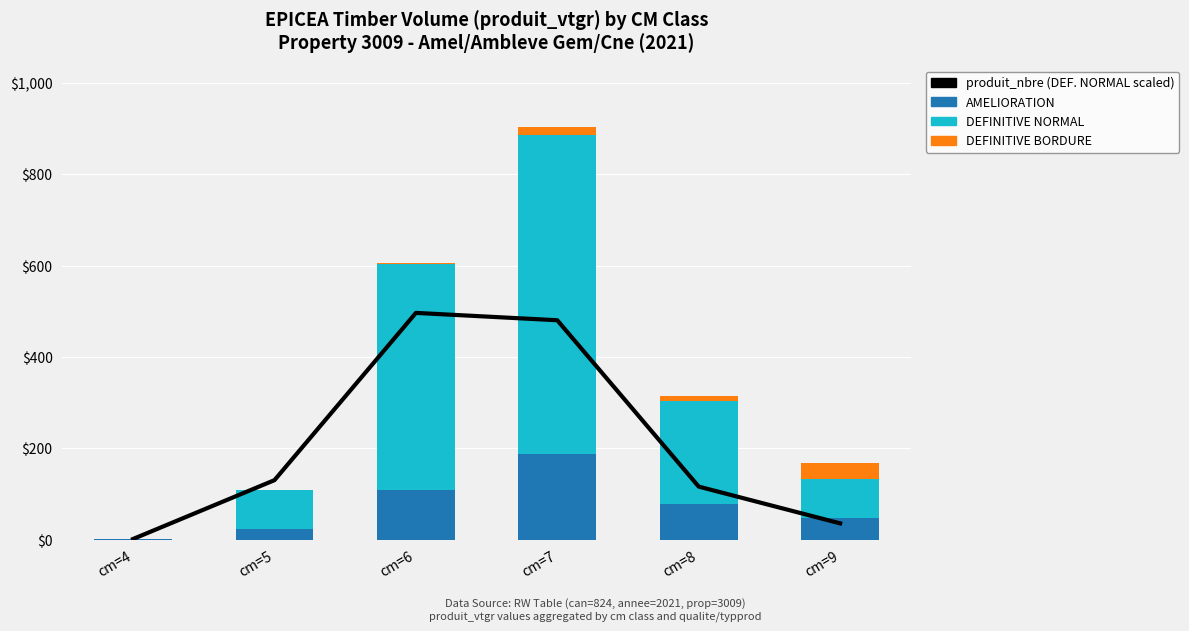

What value does the produit_nbre (DEF. NORMAL scaled) series have at cm=6?

496.6